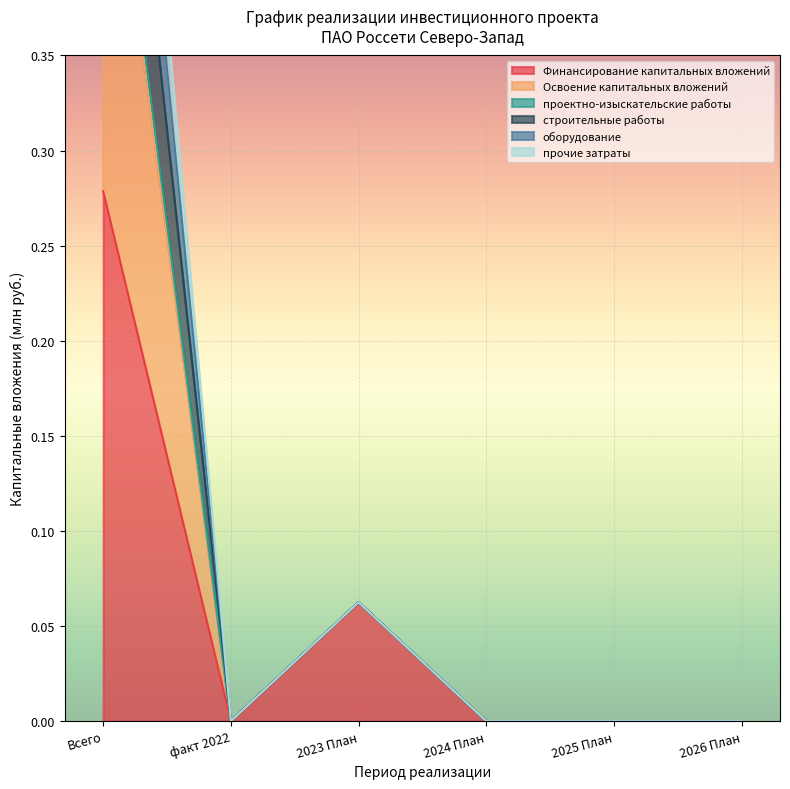

True or false: Финансирование капитальных вложений and проектно-изыскательские работы intersect in this chart.

False